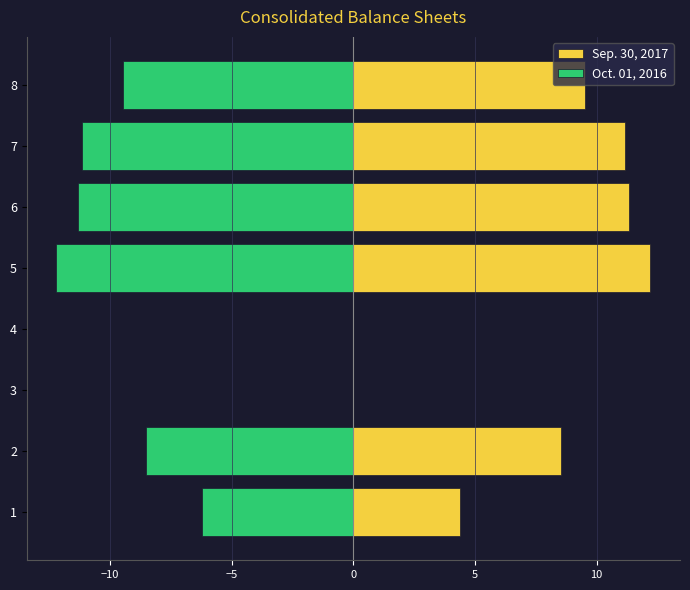

Which has a higher value, 3 or 5?

5